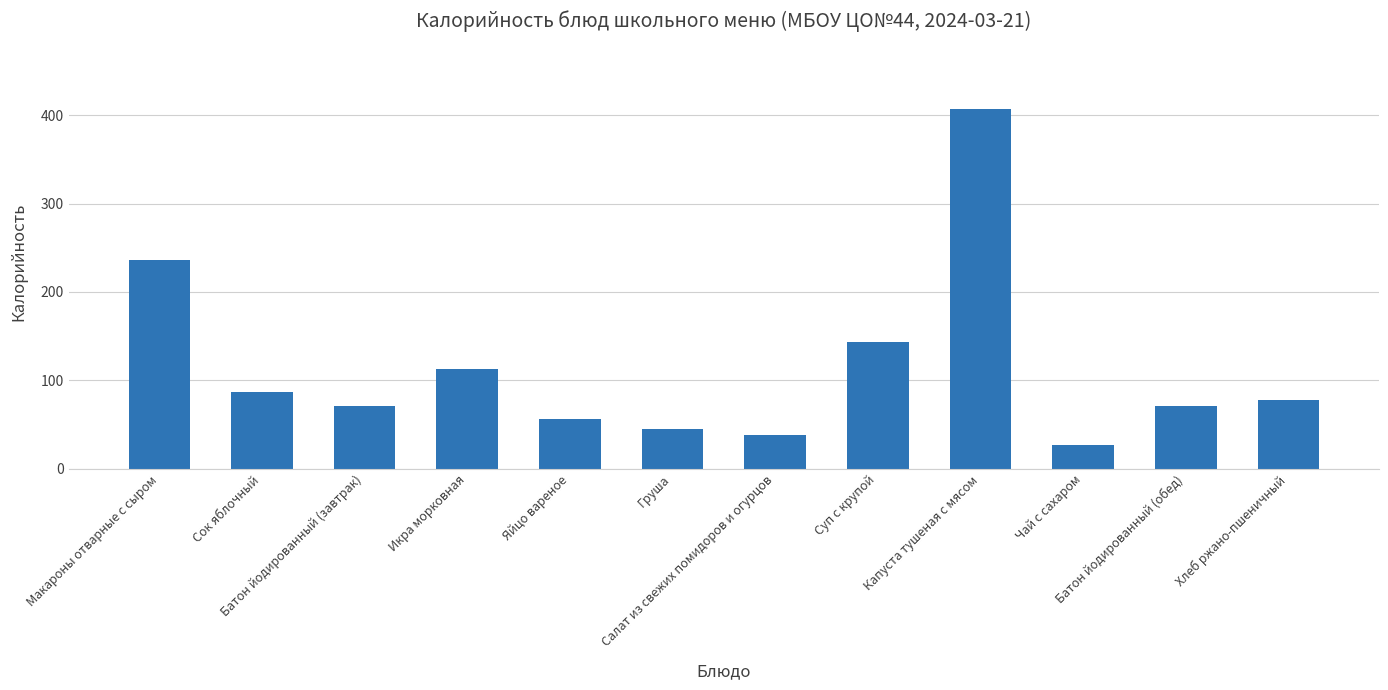

How many values are below 78?

6